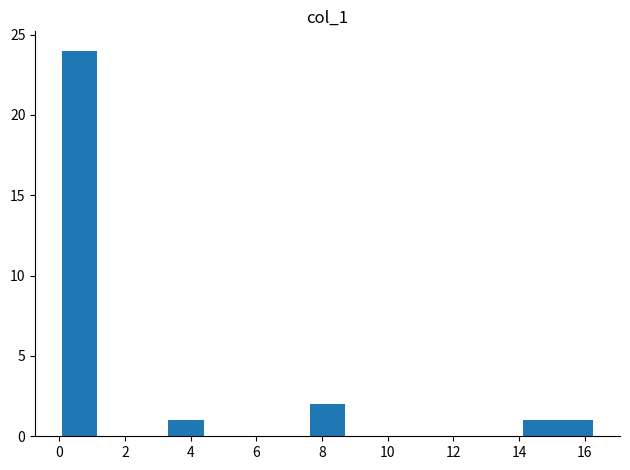

Reading left to right, list every bar in this chart as the range it spans on the x-axis followed by its height. Neither the bar edges nor the heights are printed on the chart, so give them approximately, as read against the axes.

0.0 to 1.2: 24
1.2 to 2.2: 0
2.2 to 3.4: 0
3.4 to 4.4: 1
4.4 to 5.4: 0
5.4 to 6.6: 0
6.6 to 7.6: 0
7.6 to 8.8: 2
8.8 to 9.8: 0
9.8 to 10.8: 0
10.8 to 12.0: 0
12.0 to 13.0: 0
13.0 to 14.2: 0
14.2 to 15.2: 1
15.2 to 16.2: 1